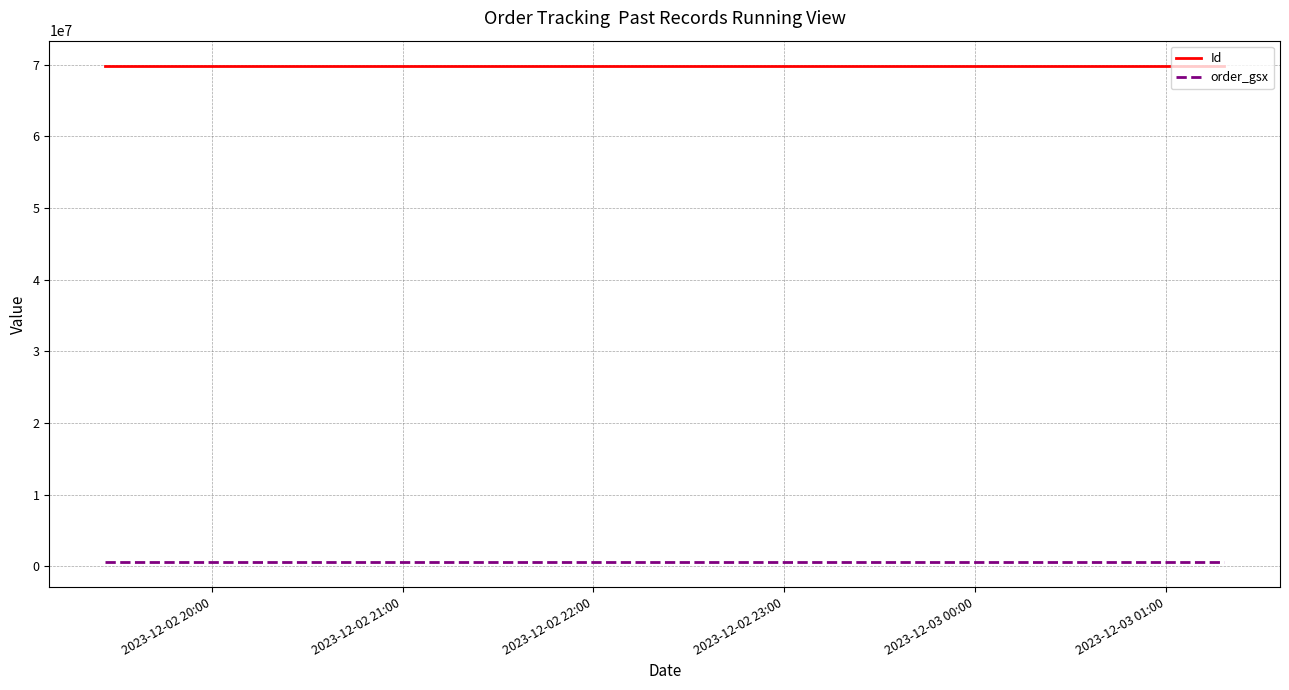

How many series are shown in this chart?

2